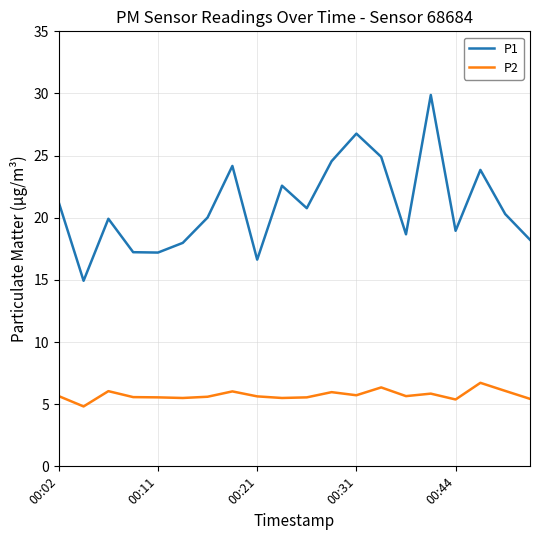

What is the difference between the maximum and minimum values in the P2 series?

1.9